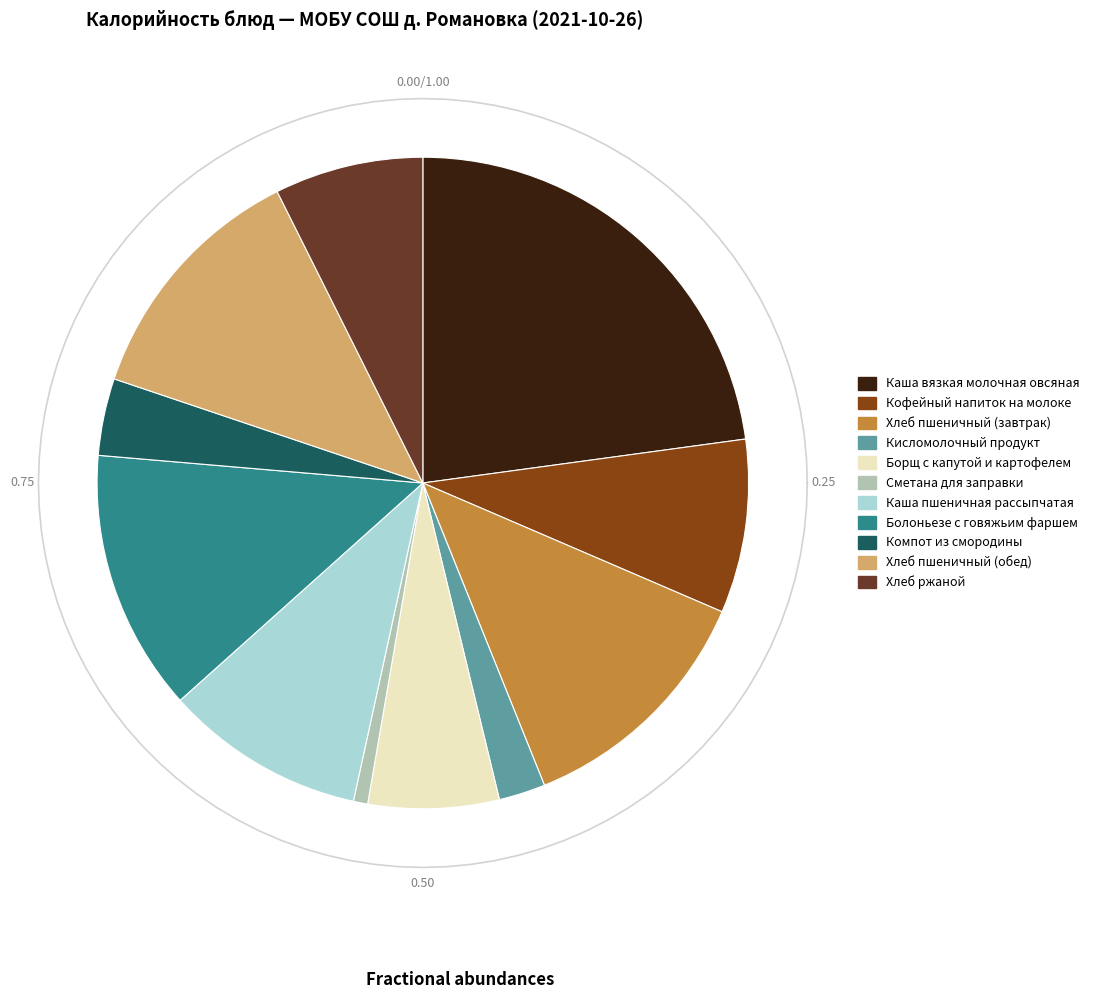

How many segments does this pie chart have?

11